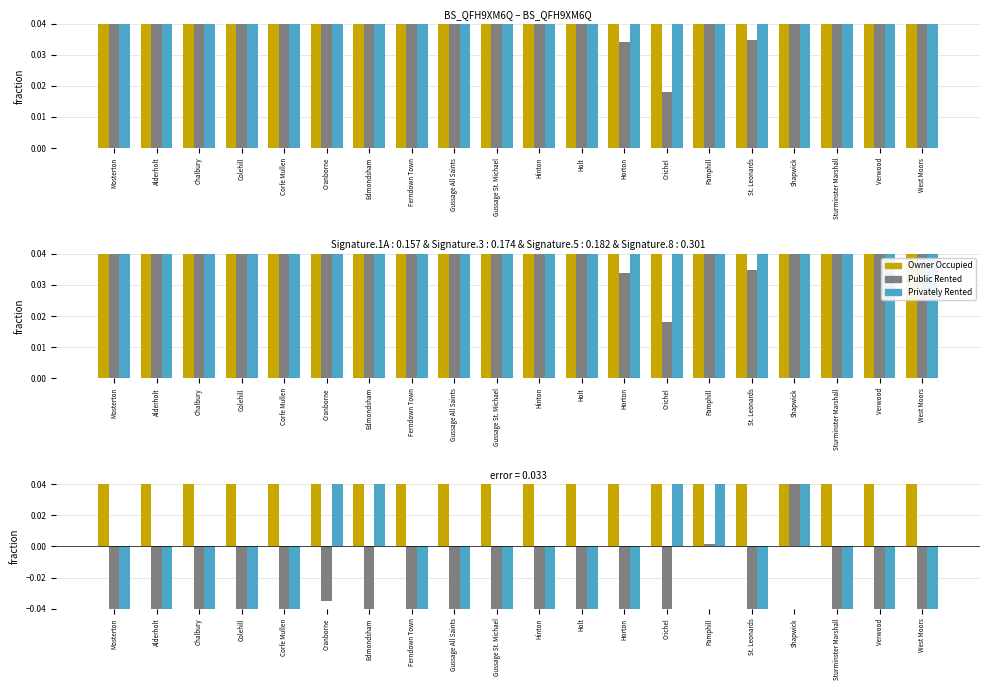

How many values in Public Rented are below zero?

18